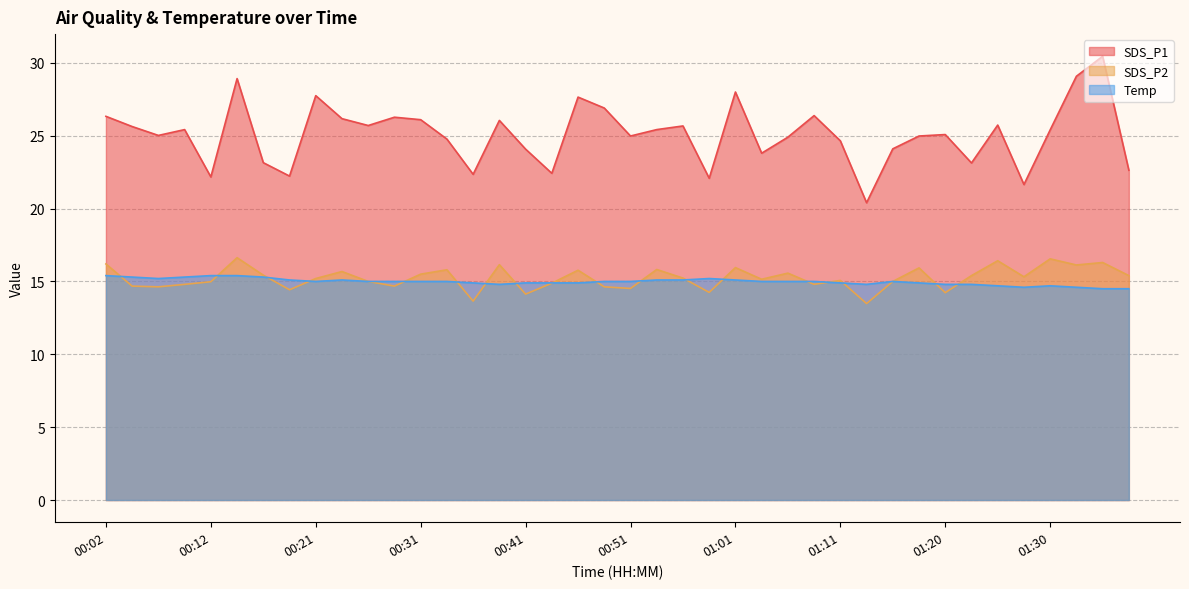

What is the approximate value of SDS_P1 at 01:33?

29.1